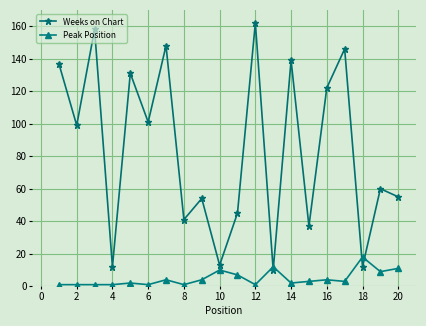

Which series ends up on top after the final intersection of Weeks on Chart and Peak Position?

Weeks on Chart